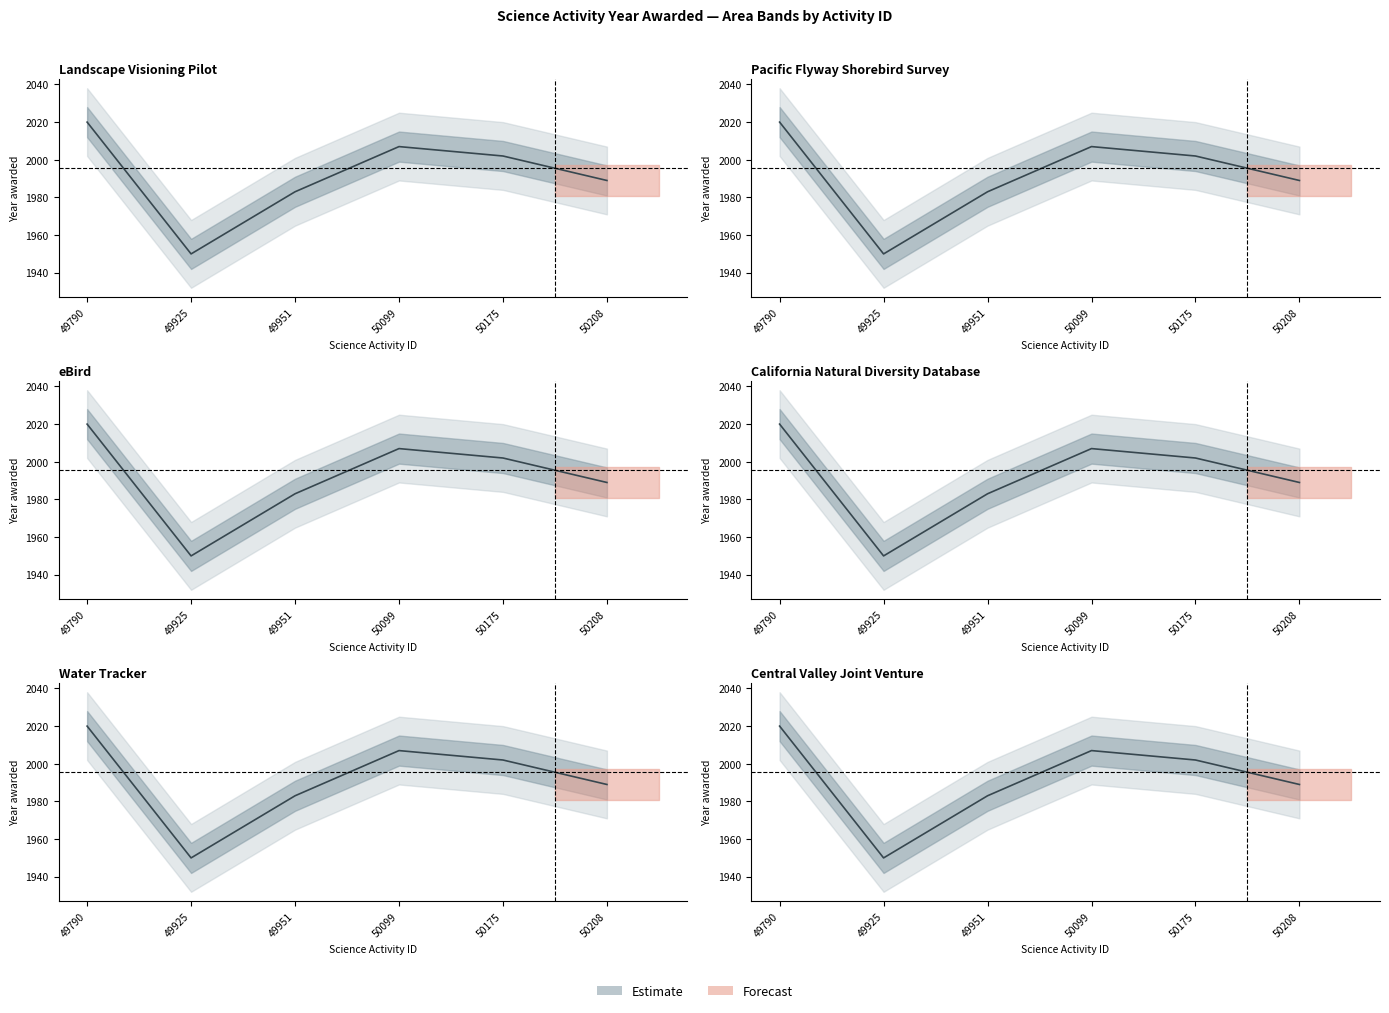

Which label corresponds to the smallest value in the chart?

49925